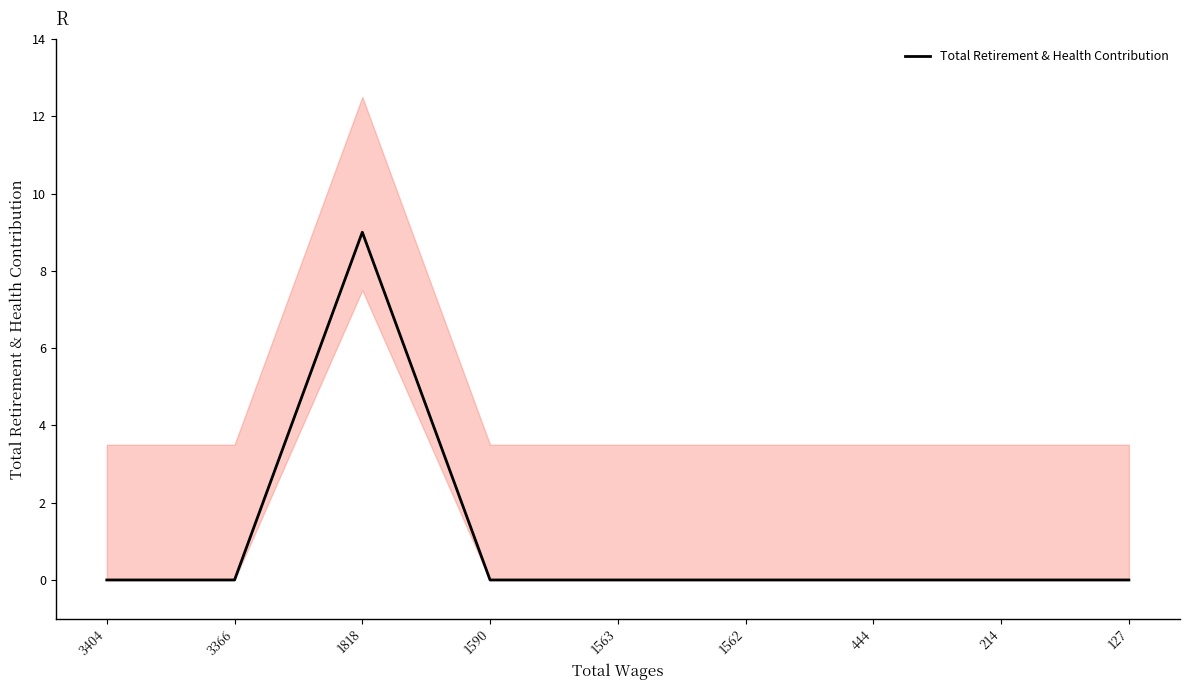

Reading left to right, what are all the values shown in this chart?

3404=0	3366=0	1818=9	1590=0	1563=0	1562=0	444=0	214=0	127=0